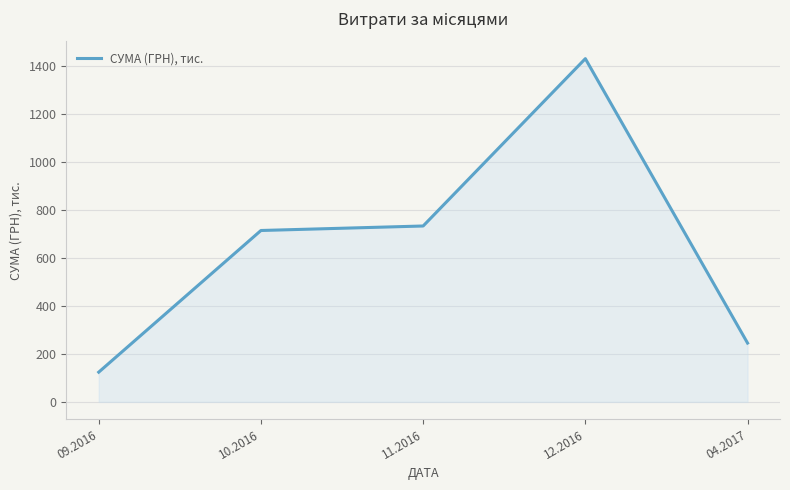

How many interior local peaks (higher than both neighbors) does the data have?

1